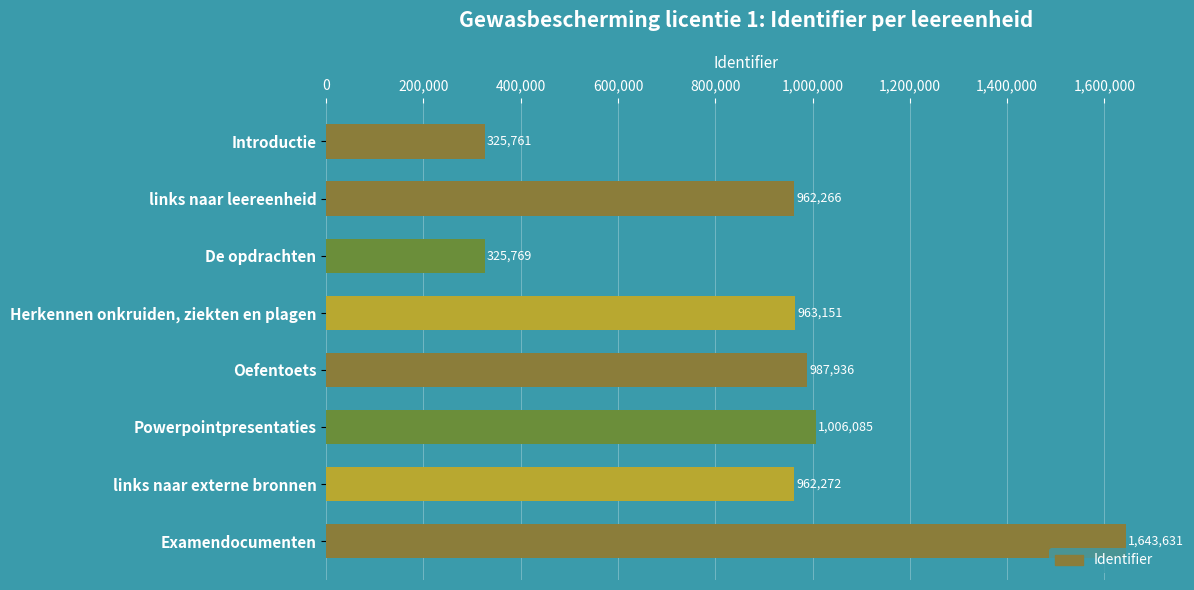

What is the label of the 1st bar from the bottom?

Examendocumenten